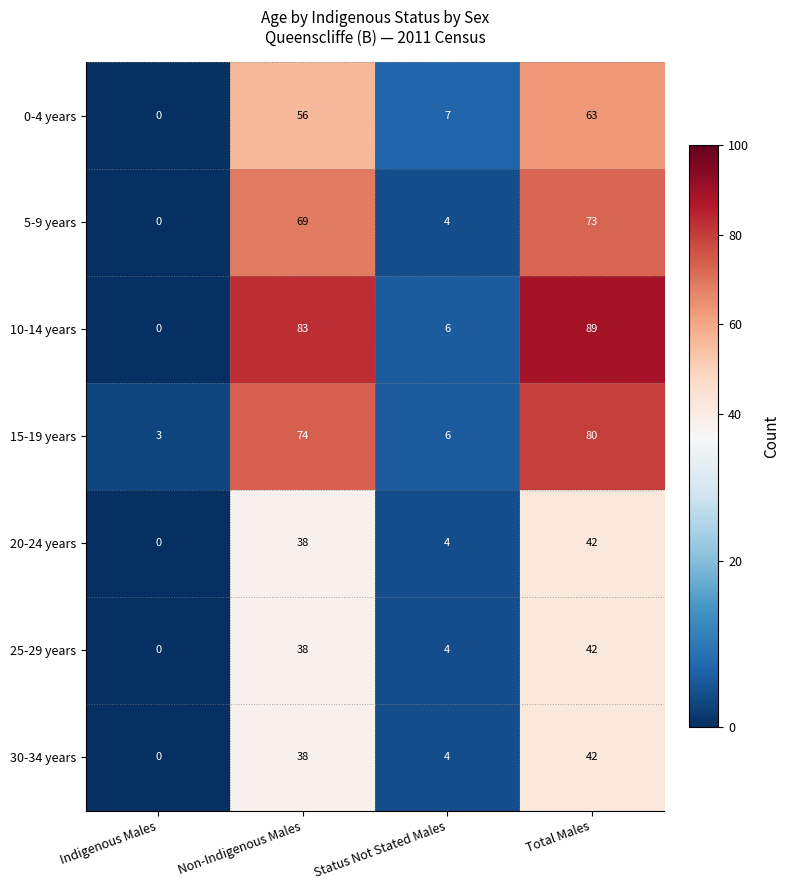

What is the maximum value for 5-9 years?

73